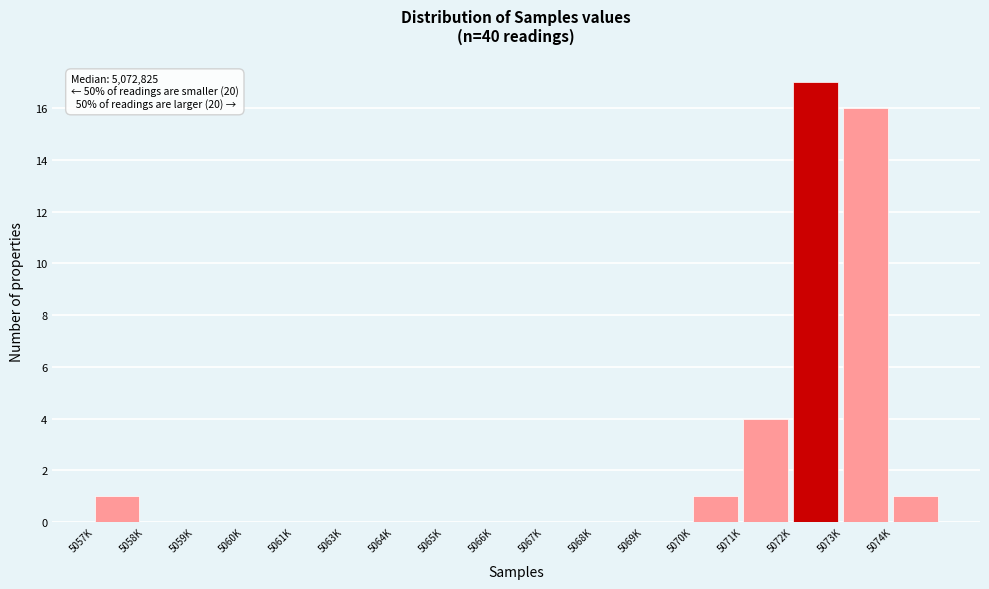

Reading left to right, extract all data points from this chart.

5057K=1	5058K=0	5059K=0	5060K=0	5061K=0	5063K=0	5064K=0	5065K=0	5066K=0	5067K=0	5068K=0	5069K=0	5070K=1	5071K=4	5072K=17	5073K=16	5074K=1